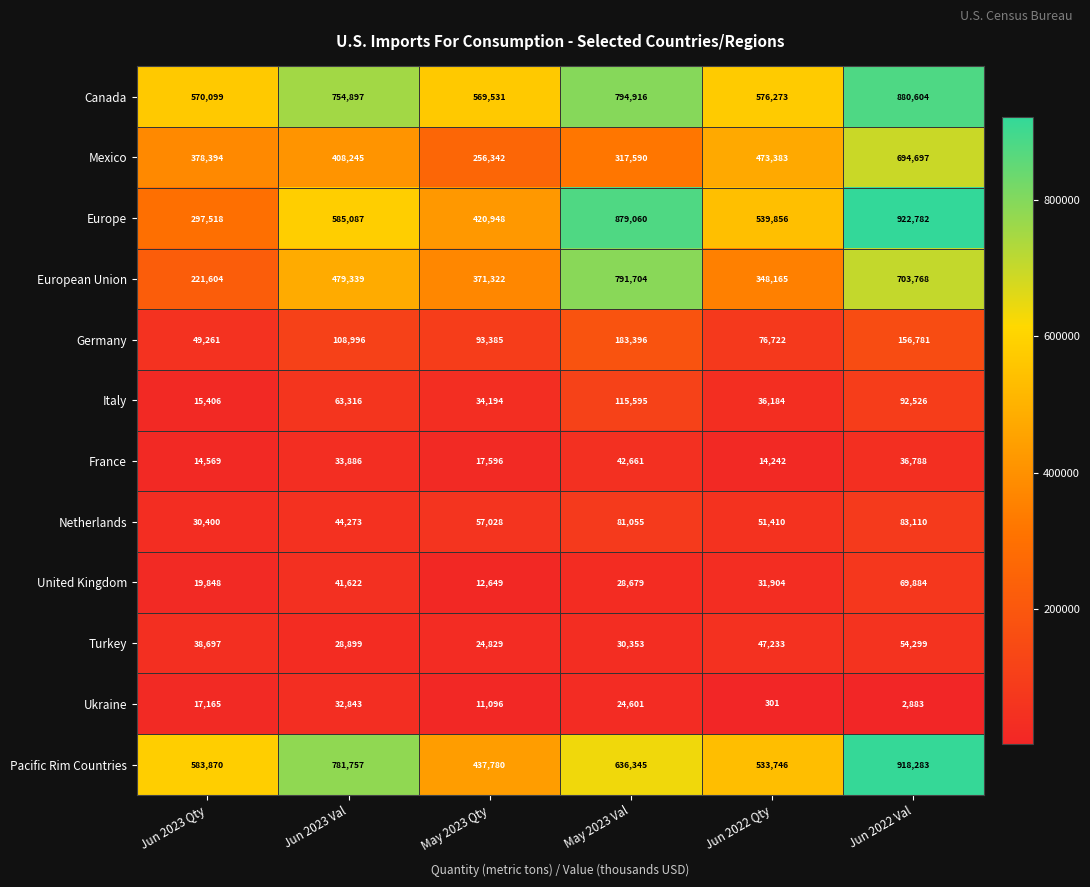

Which series has the largest total across all categories?

Canada